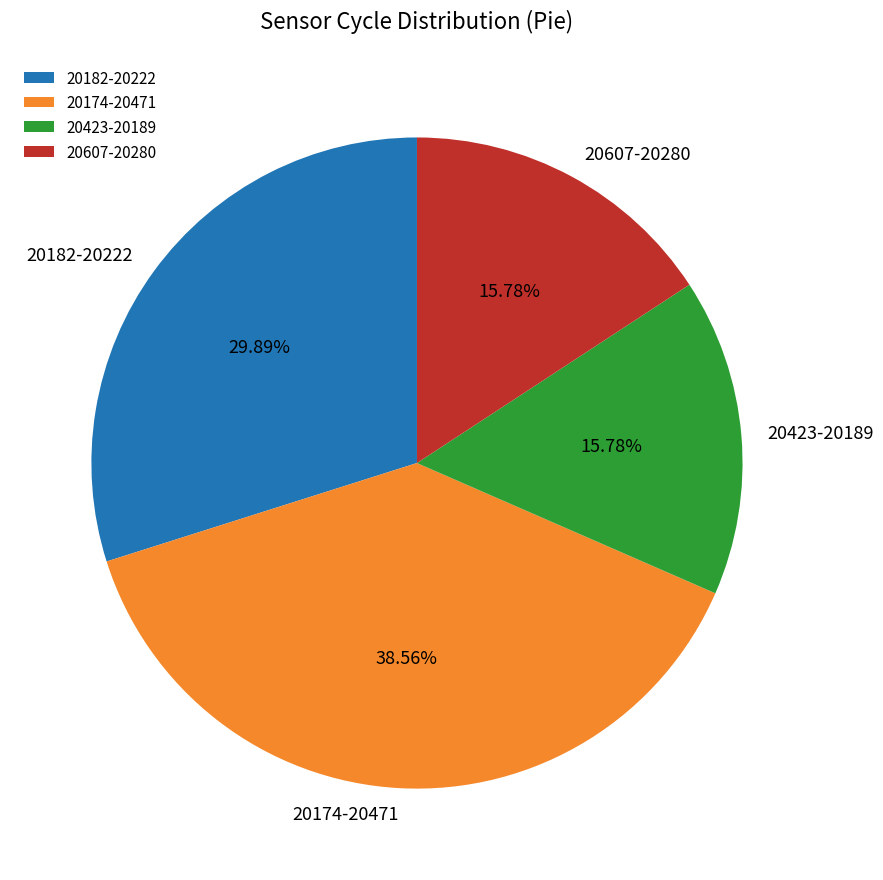

Do 20174-20471 and 20607-20280 together represent more than half of the pie?

Yes